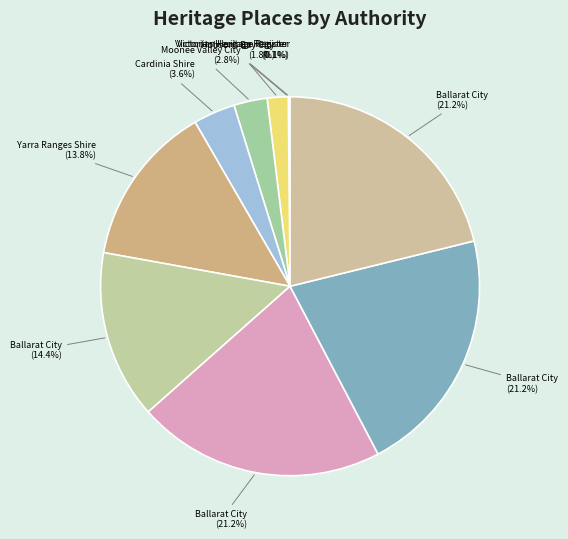

How many slices are in this pie chart?

10